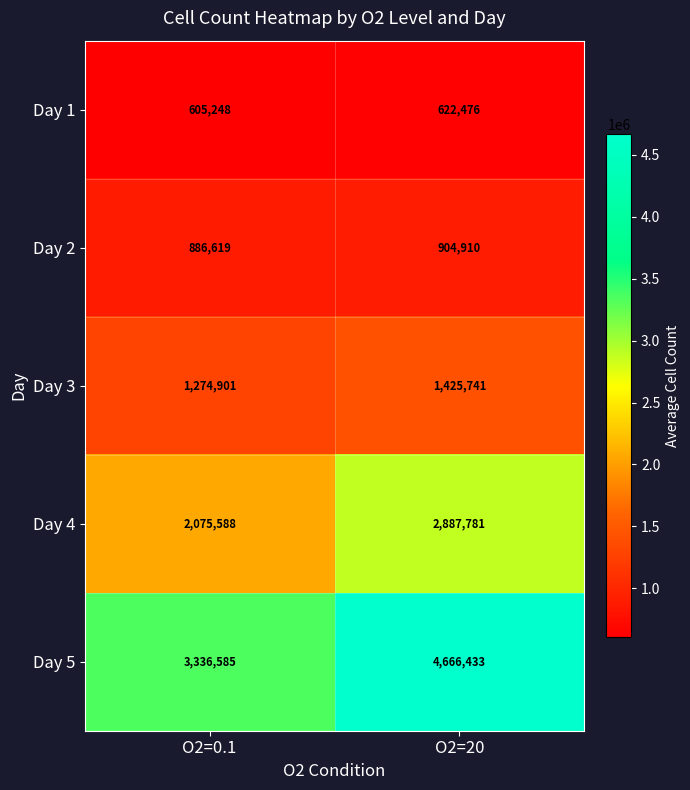

Between O2=0.1 and O2=20, which series saw the biggest shift?

Day 5